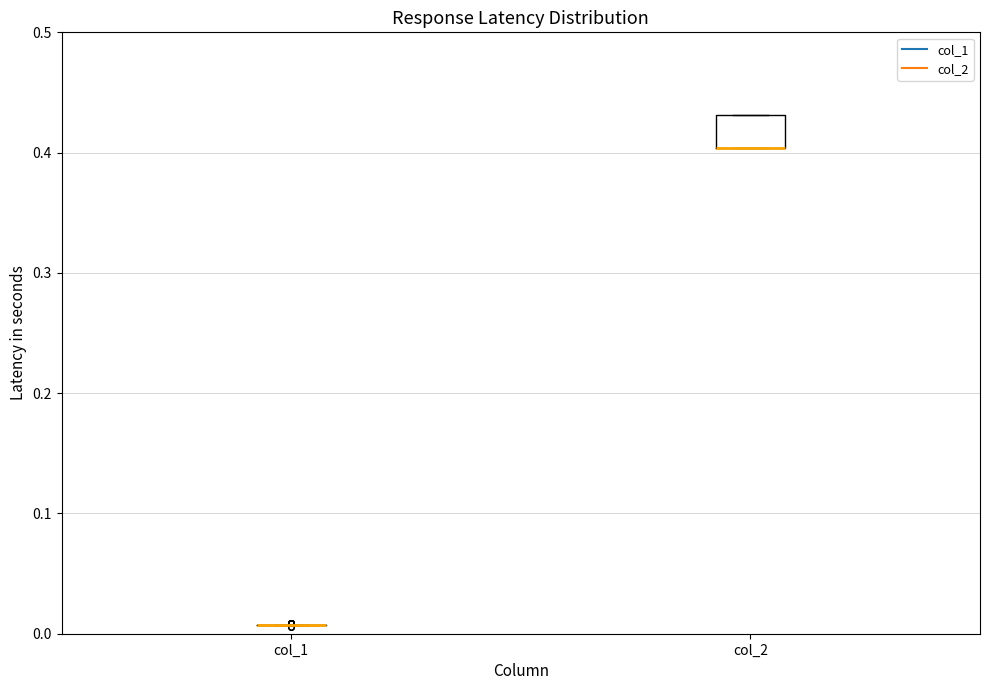

Comparing the boxes themselves (not the whiskers), which one is the tallest?

col_2